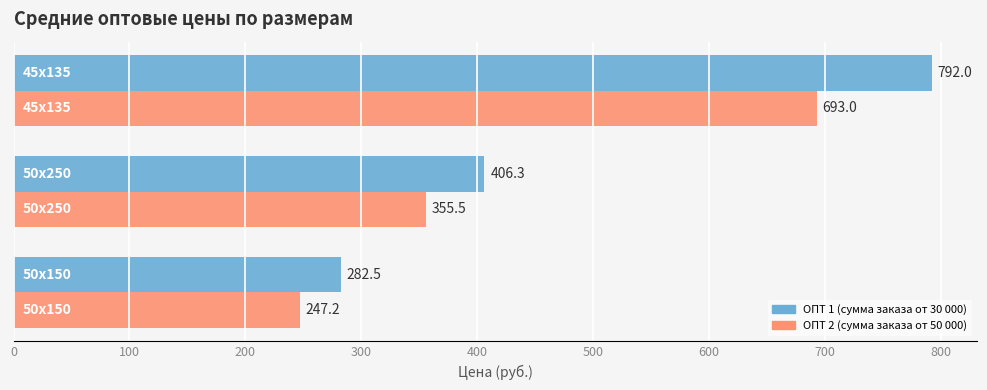

How many categories are shown in the chart?

3